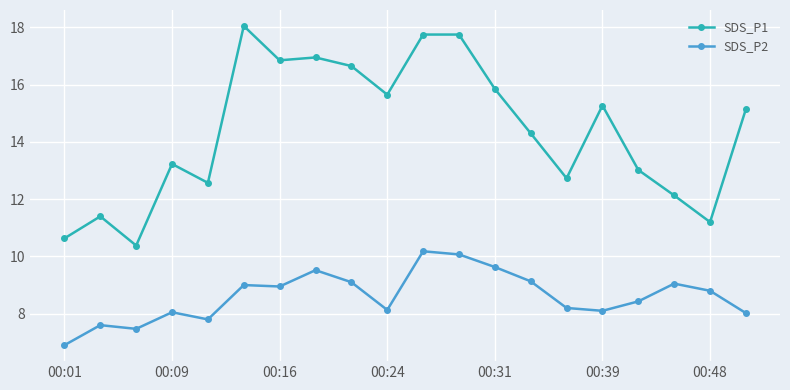

What is the sum of all SDS_P1 values?

287.5